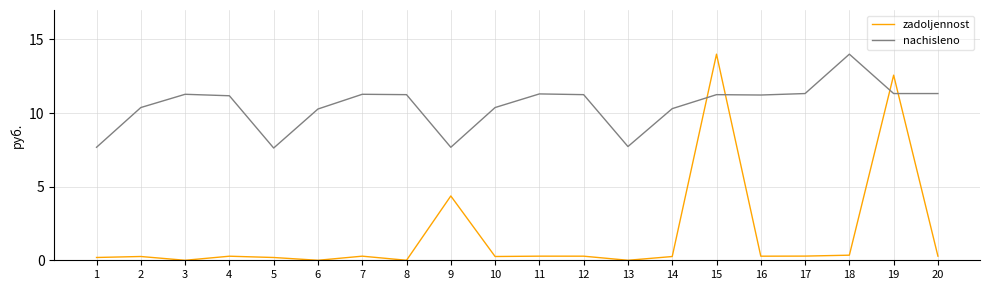

Rank the series at 18 from lowest to highest value.

zadoljennost, nachisleno